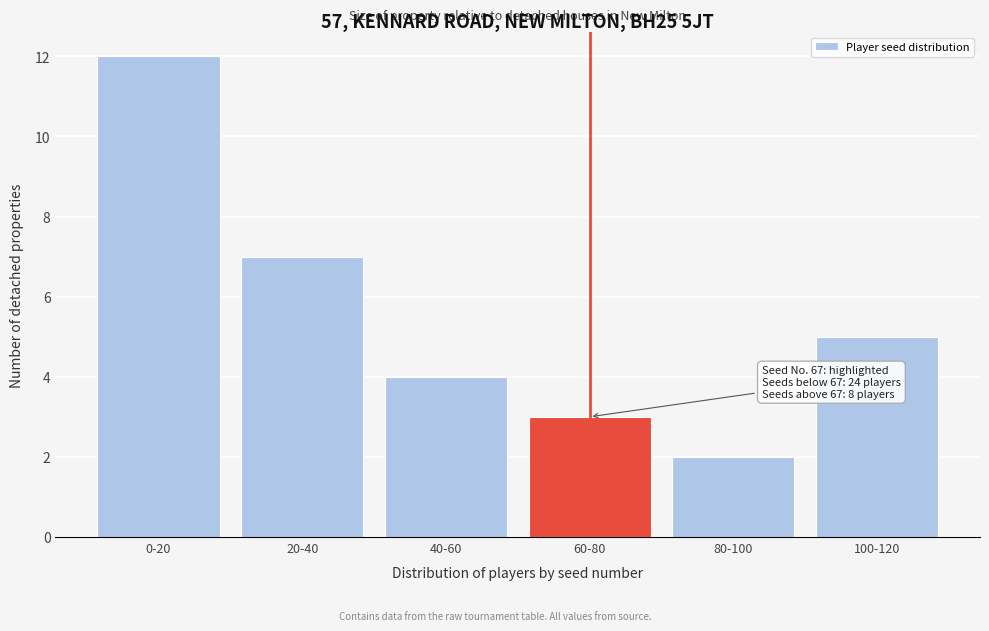

Reading left to right, list all the values displayed in this chart.

0-20=12	20-40=7	40-60=4	60-80=3	80-100=2	100-120=5